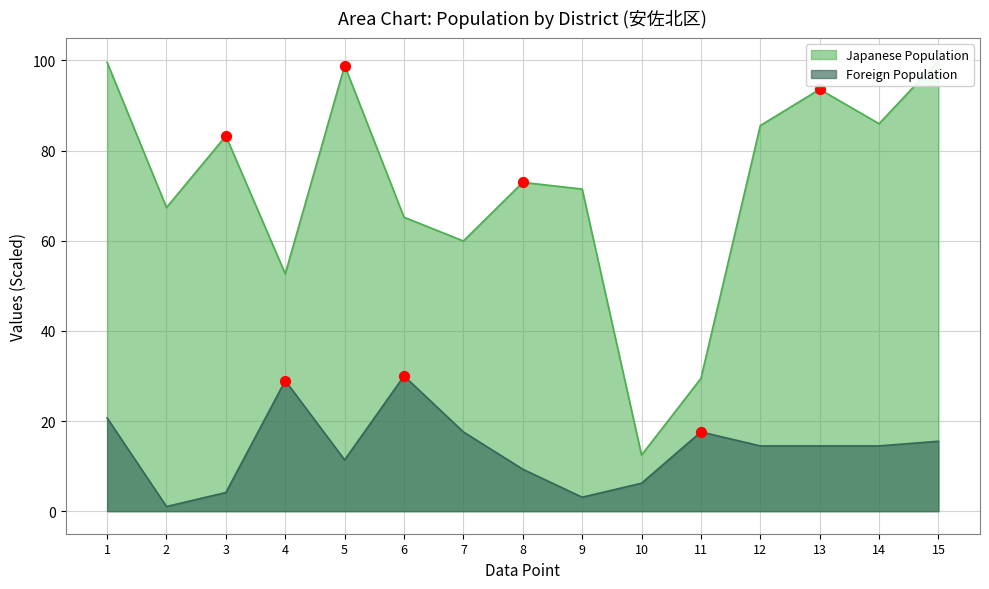

Is it true that Foreign Population equals 11.4 at 5?

True